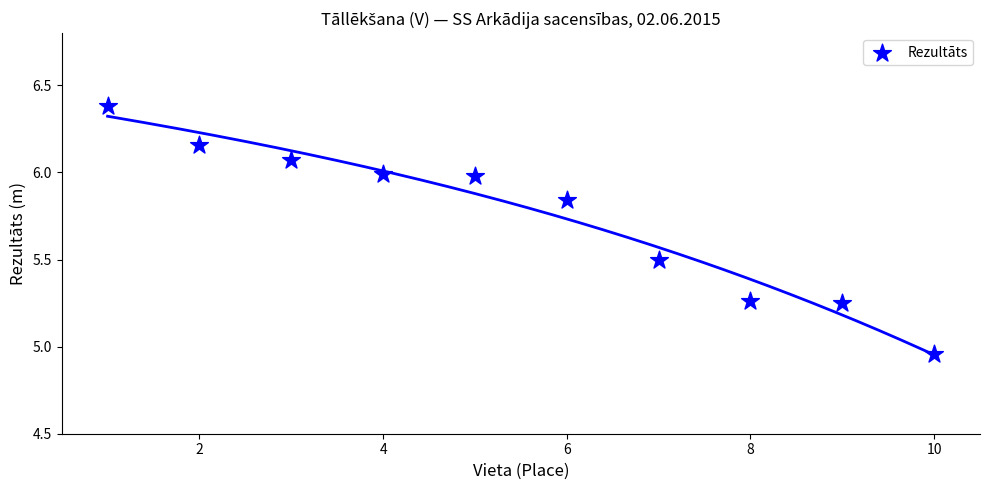

What is the range of X values (max minus min)?

9.0